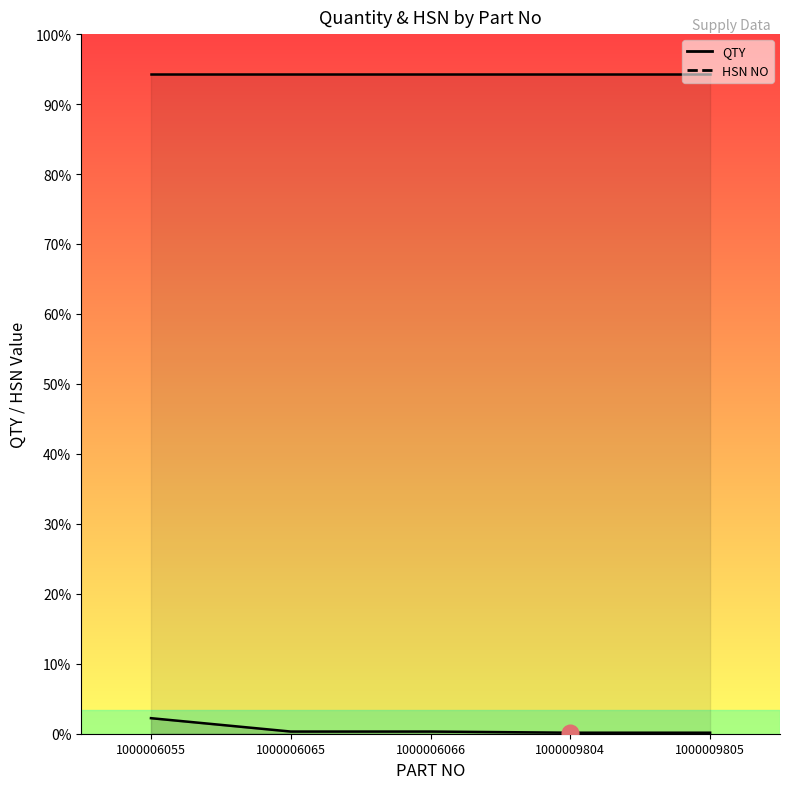

Approximately how many times larger is the value at 1000006066 compared to 1000009804?

2.2